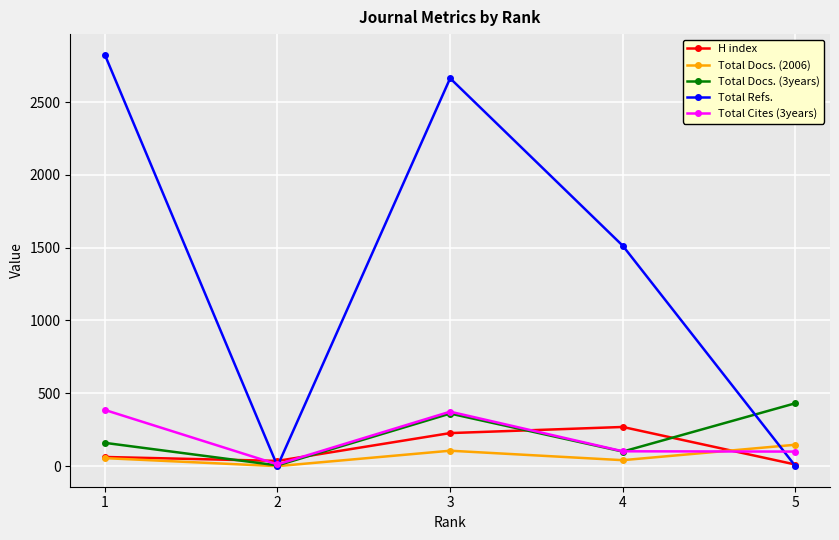

What is the spread (max minus min) of values at 5?

432